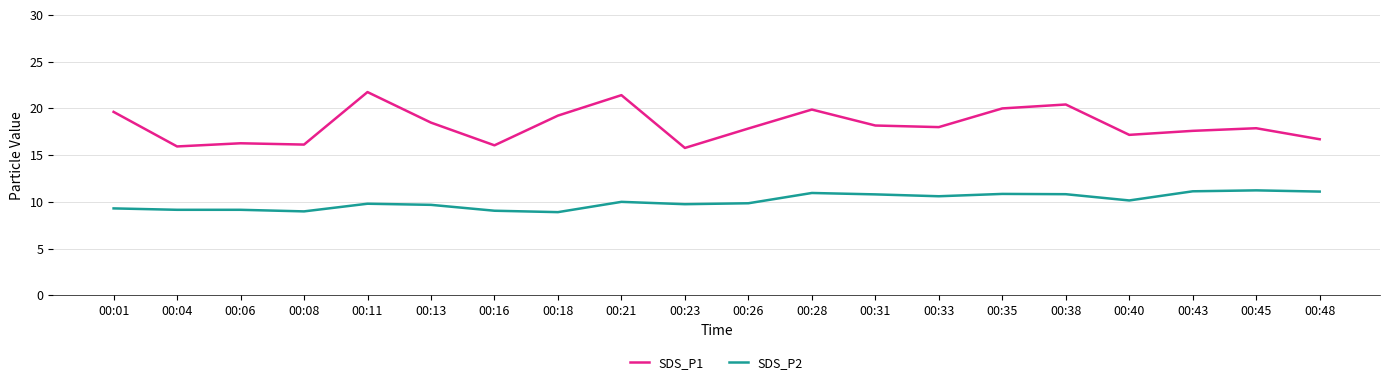

True or false: SDS_P1 has more than 1 points higher than both neighbors.

True